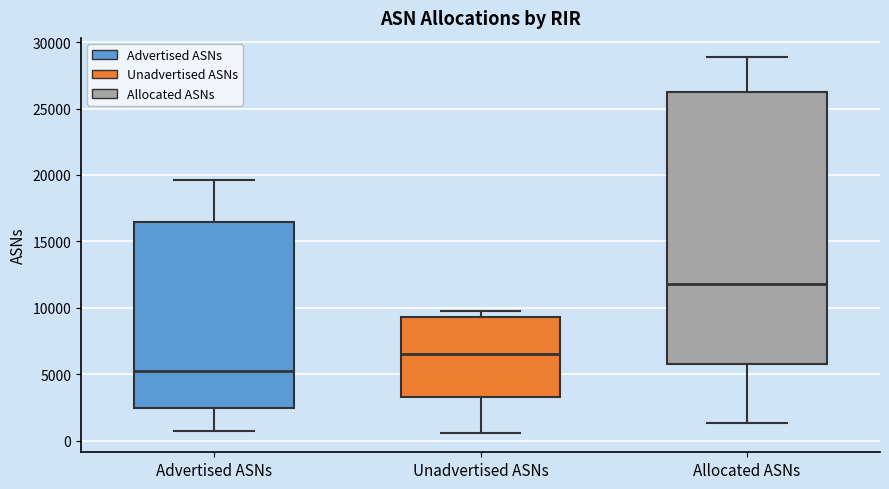

Reading left to right, transcribe this box plot: for each box, give where its median line is, the range the box spans, and where its two whiskers end, as read against the y-axis. The values are not printed on the chart, so give them approximately, as read against the axis.

Advertised ASNs: median 5000, box 2500 to 16500, whiskers 1000 to 19500
Unadvertised ASNs: median 6500, box 3500 to 9500, whiskers 500 to 10000
Allocated ASNs: median 12000, box 6000 to 26000, whiskers 1500 to 29000